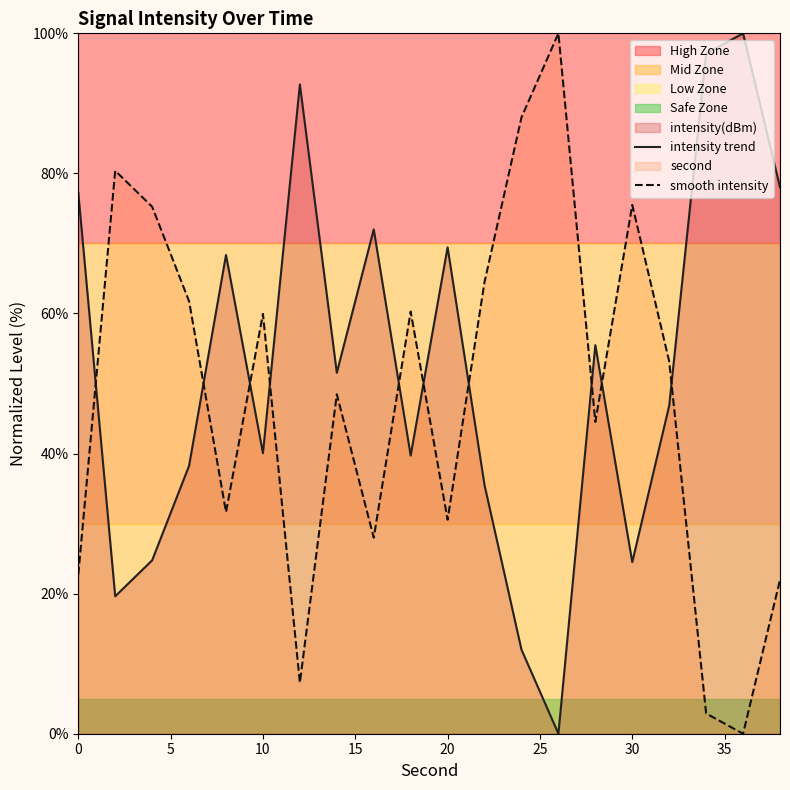

Reading left to right, extract all data points from this chart.

intensity trend: 77.3	19.6	24.8	38.3	68.4	40.1	92.7	51.5	72.0	39.7	69.4	35.5	12.0	0.0	55.5	24.5	46.8	97.1	100.0	78.0
smooth intensity: 22.7	80.4	75.2	61.7	31.6	59.9	7.3	48.5	28.0	60.3	30.6	64.5	88.0	100.0	44.5	75.5	53.2	2.9	0.0	22.0